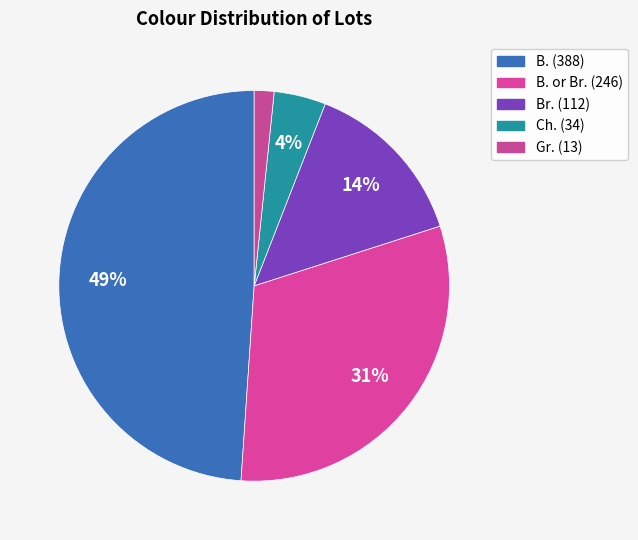

To the nearest percent, what is the difference between the largest and smallest slice percentages?

47%